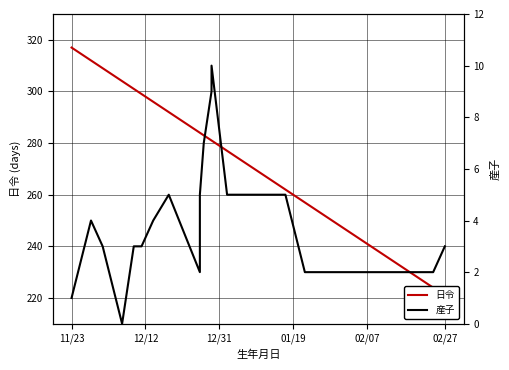

Is the value of 産子 at 12/12 greater than the value of 日令 at 6?

No